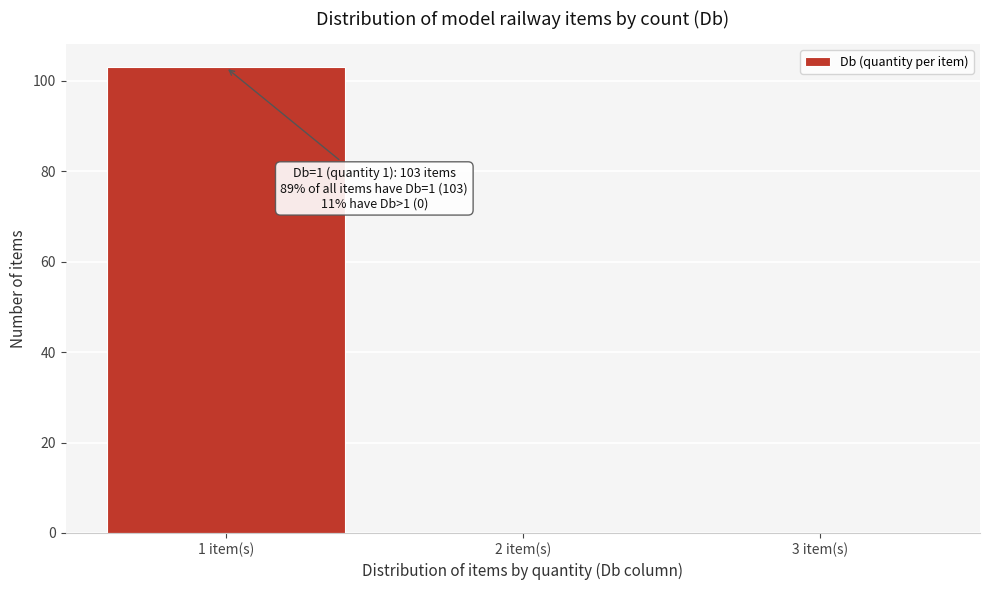

Which range on the x-axis has the tallest bar?

0.5 to 1.5